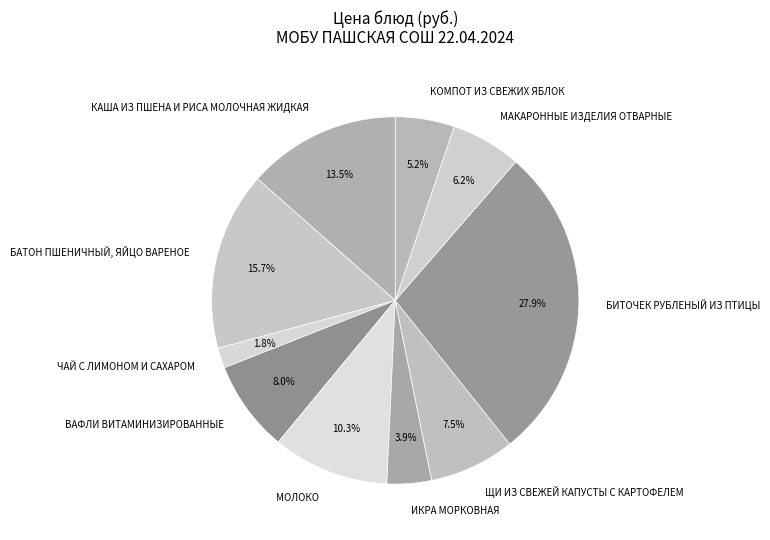

Combined, do КОМПОТ ИЗ СВЕЖИХ ЯБЛОК and КАША ИЗ ПШЕНА И РИСА МОЛОЧНАЯ ЖИДКАЯ account for over 50%?

No